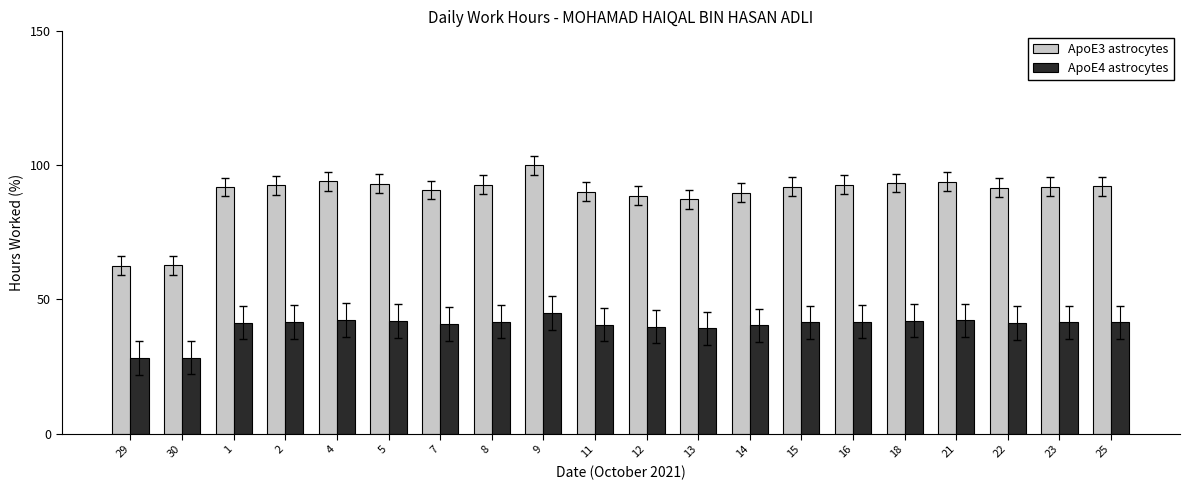

What is the difference between the highest and lowest values at 9?

55.0